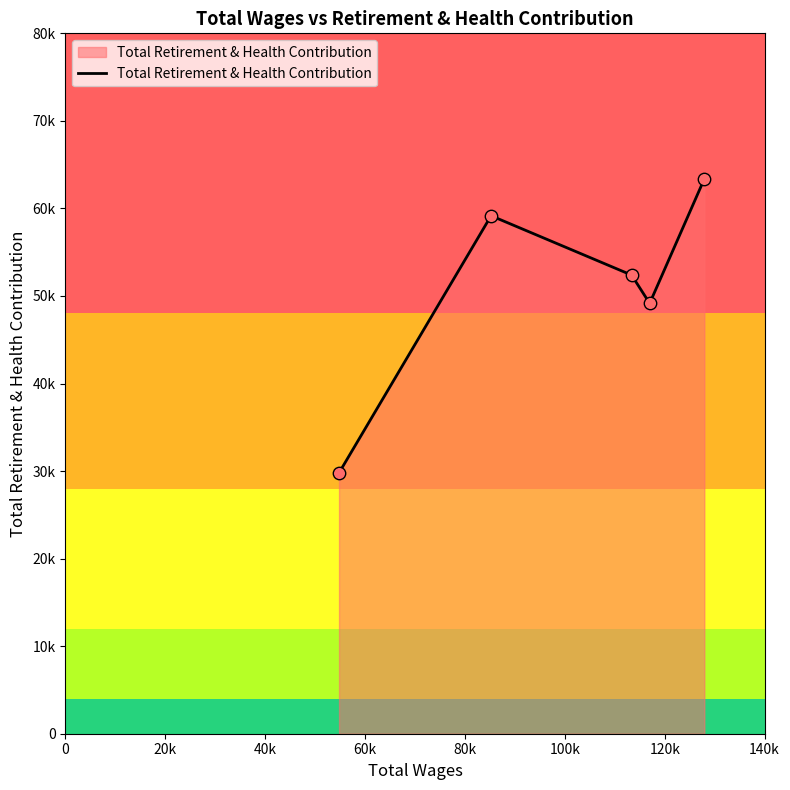

Which has a higher value, 40k or 60k?

40k